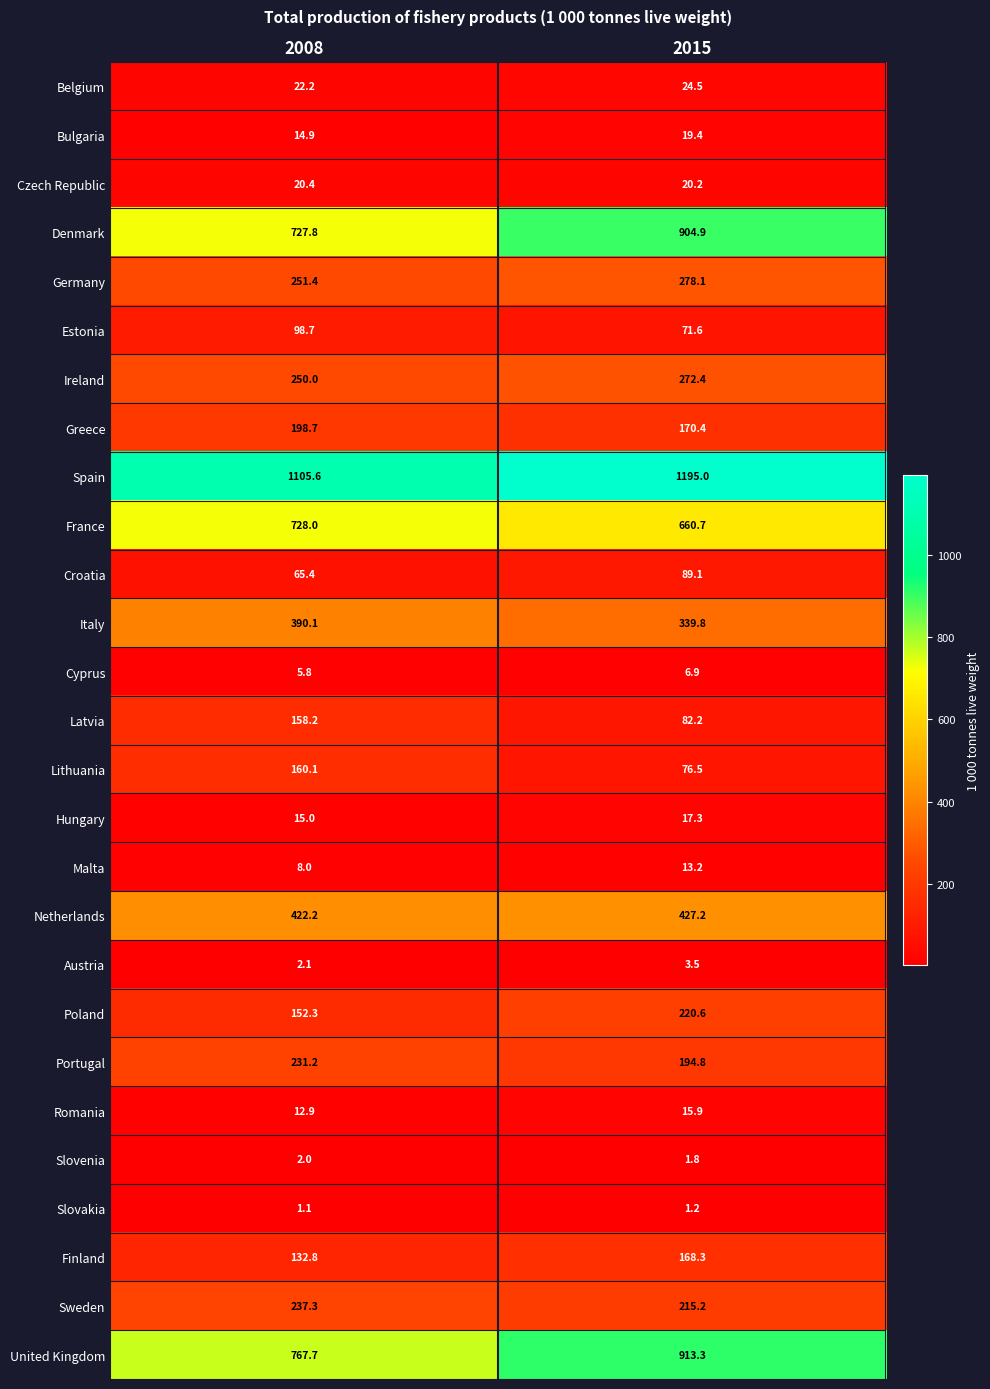

The Poland series shows 337.3 at 2015. True or false?

False